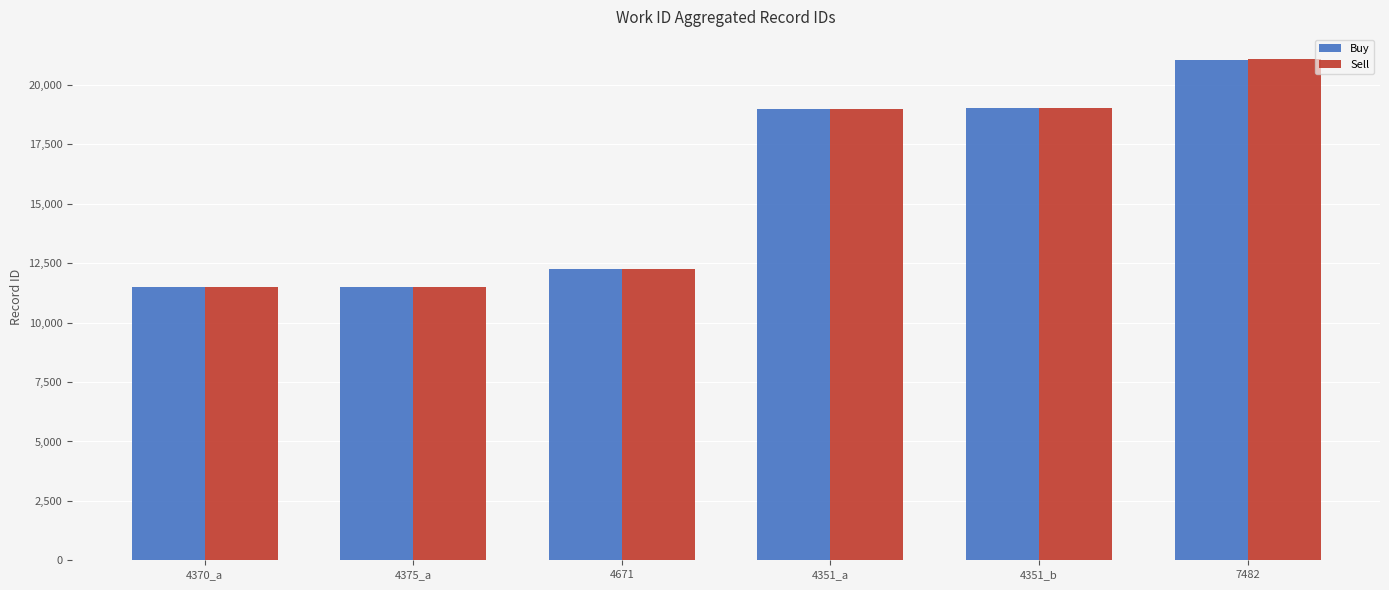

What is the label of the 1st bar from the left?

4370_a